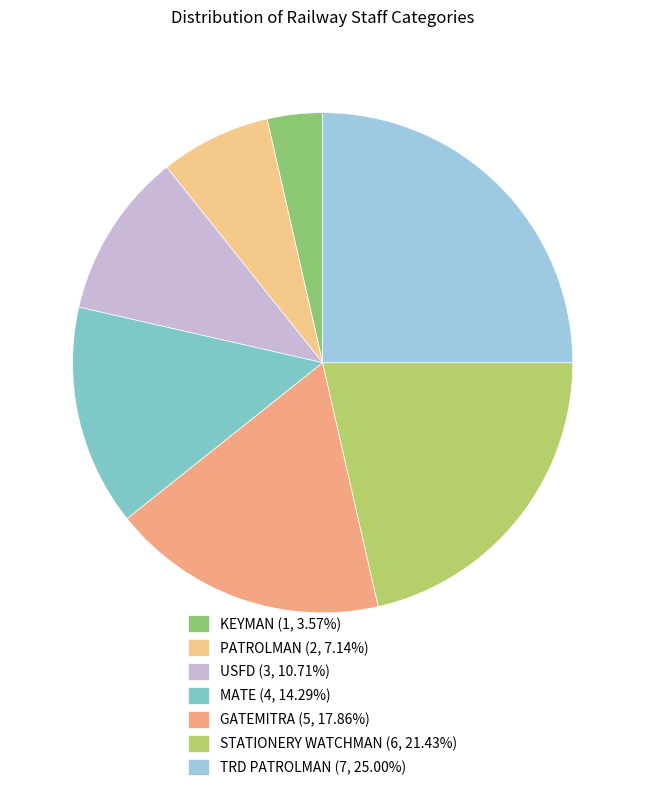

Is there any slice that represents more than half of the pie?

No